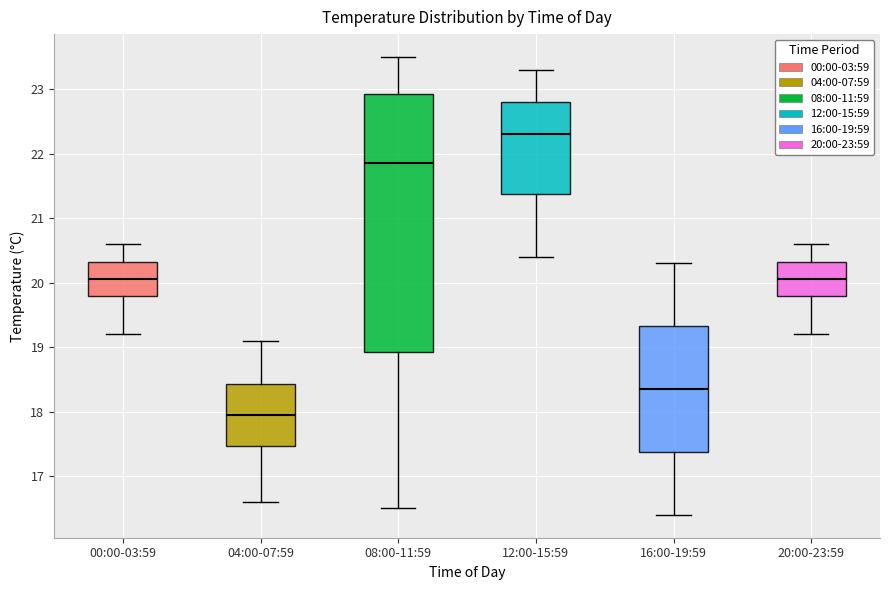

Reading left to right, transcribe this box plot: for each box, give where its median line is, the range the box spans, and where its two whiskers end, as read against the y-axis. The values are not printed on the chart, so give them approximately, as read against the axis.

00:00-03:59: median 20.1, box 19.8 to 20.3, whiskers 19.2 to 20.6
04:00-07:59: median 18.0, box 17.5 to 18.4, whiskers 16.6 to 19.1
08:00-11:59: median 21.9, box 18.9 to 22.9, whiskers 16.5 to 23.5
12:00-15:59: median 22.3, box 21.4 to 22.8, whiskers 20.4 to 23.3
16:00-19:59: median 18.4, box 17.4 to 19.3, whiskers 16.4 to 20.3
20:00-23:59: median 20.1, box 19.8 to 20.3, whiskers 19.2 to 20.6